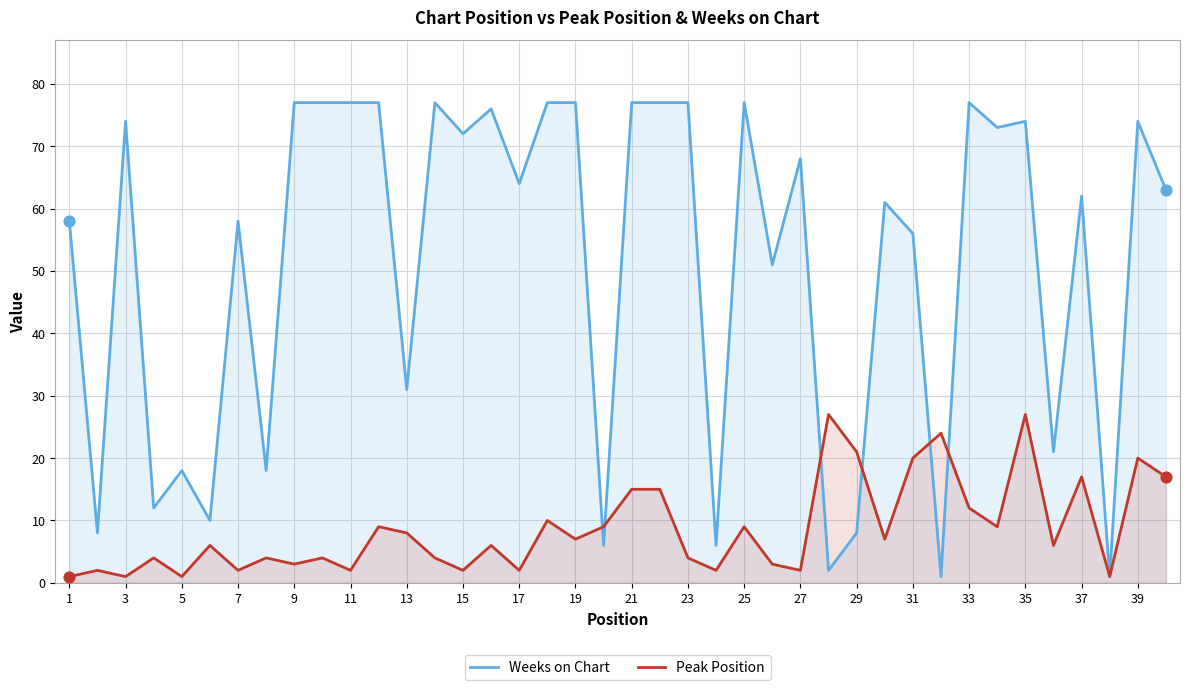

Is the value of Peak Position at 39 greater than the value of Weeks on Chart at 29?

Yes